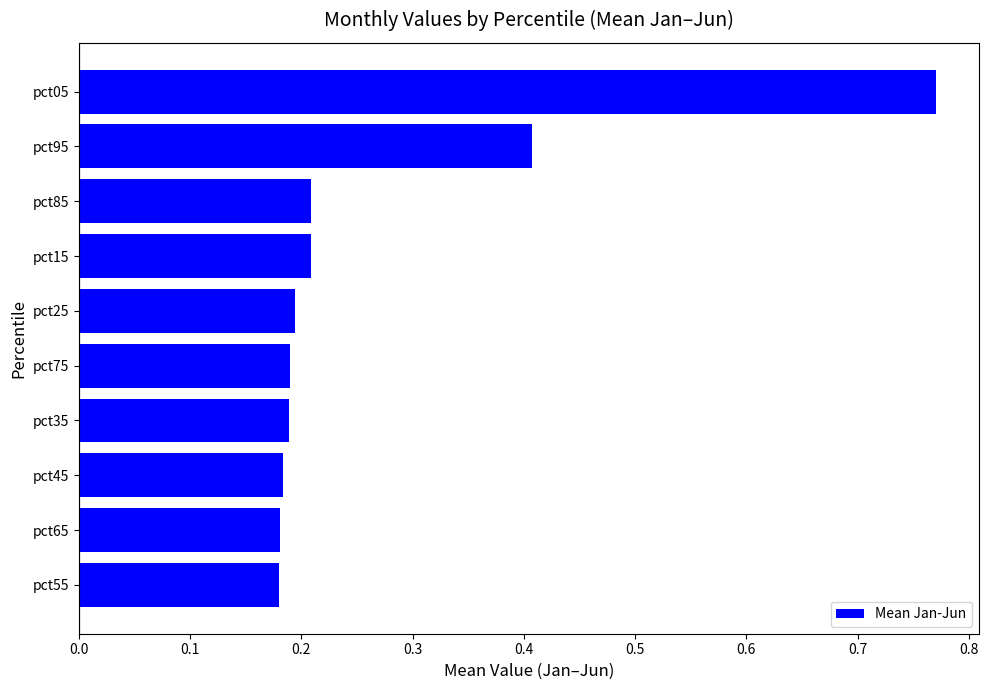

How many values are between 0 and 1?

10